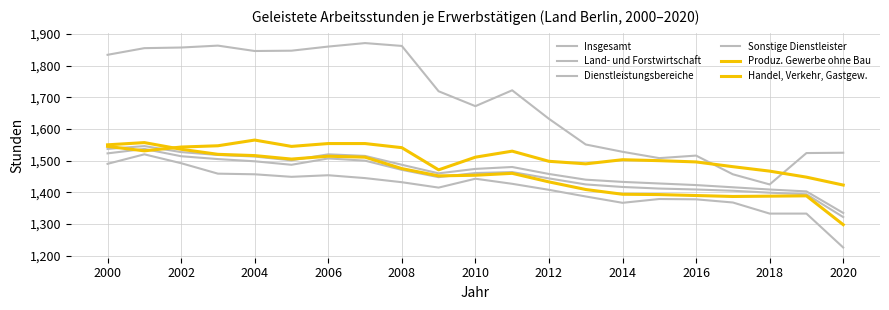

What is the sum of all Sonstige Dienstleister values?

29662